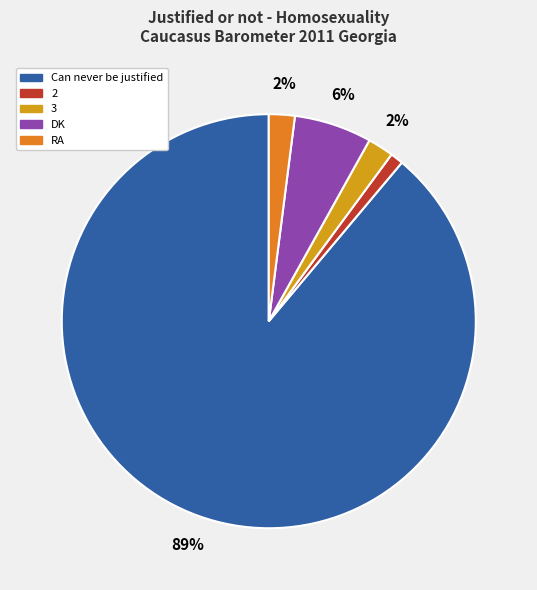

To the nearest percent, what is the difference between the largest and smallest slice percentages?

88%